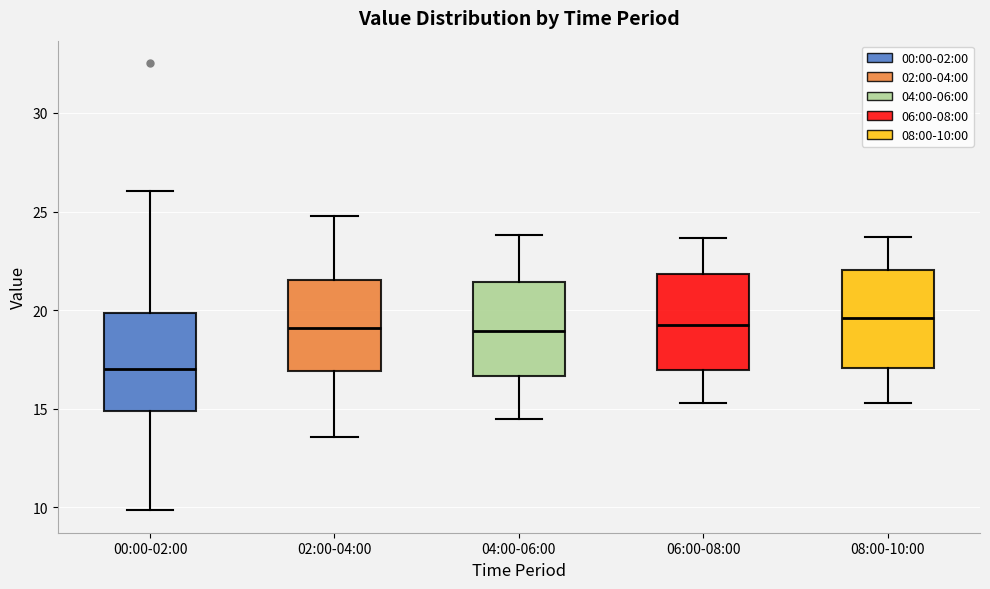

Reading left to right, read every box against the y-axis: the position of its median line, the range the box covers, and the ends of its whiskers. The values are not printed on the chart, so give them approximately, as read against the axis.

00:00-02:00: median 17.0, box 15.0 to 20.0, whiskers 10.0 to 26.0
02:00-04:00: median 19.0, box 17.0 to 21.5, whiskers 13.5 to 25.0
04:00-06:00: median 19.0, box 16.5 to 21.5, whiskers 14.5 to 24.0
06:00-08:00: median 19.0, box 17.0 to 22.0, whiskers 15.5 to 23.5
08:00-10:00: median 19.5, box 17.0 to 22.0, whiskers 15.5 to 23.5